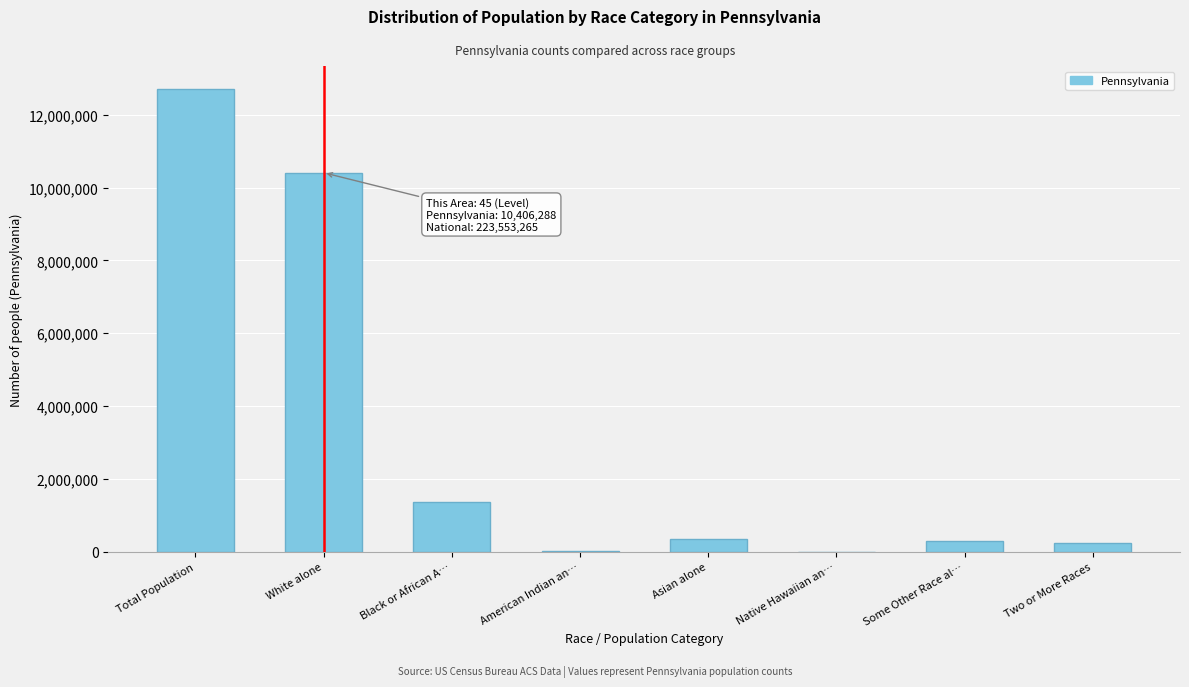

The value at Asian alone is 349088. True or false?

True